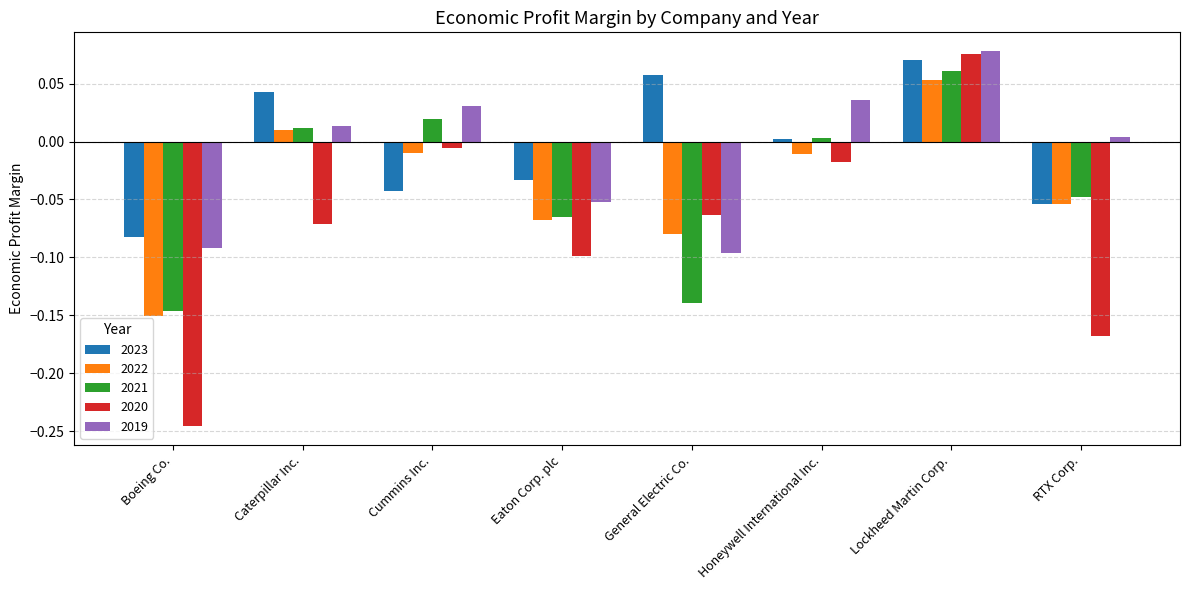

At which label does 2023 reach its minimum?

Boeing Co.